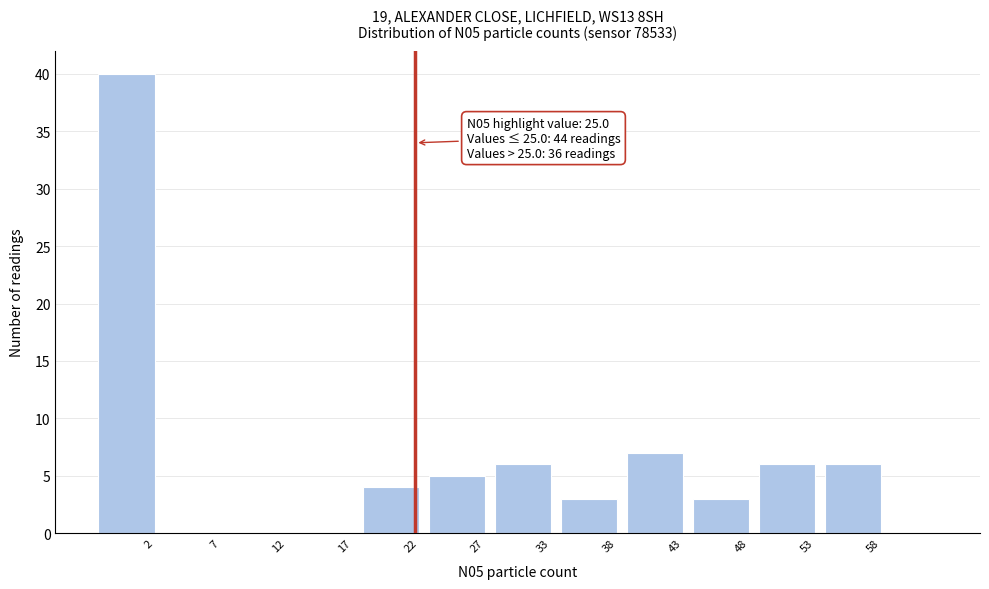

Reading left to right, extract all data points from this chart.

2=40	7=0	12=0	17=0	22=4	27=5	33=6	38=3	43=7	48=3	53=6	58=6